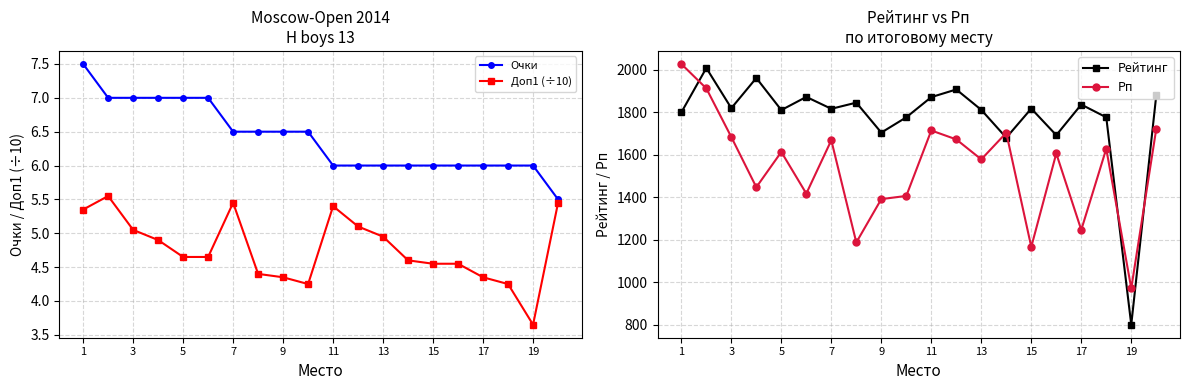

Does the chart have visible grid lines?

Yes